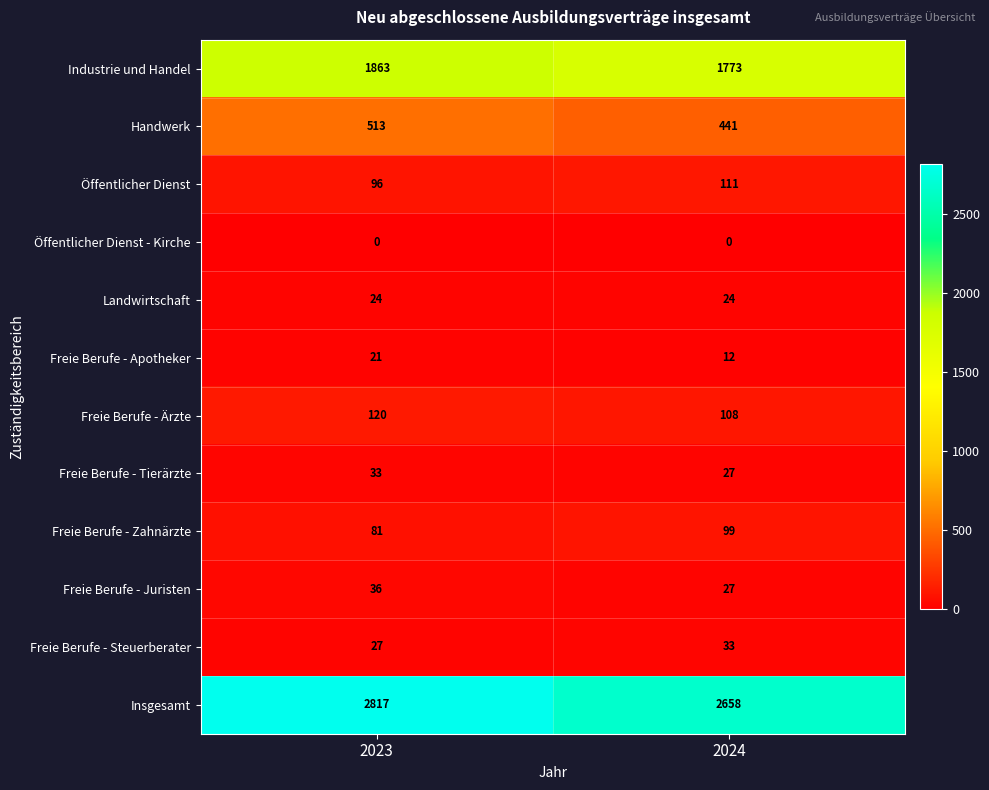

Read the Industrie und Handel value at 2023, to the nearest 5.

1865